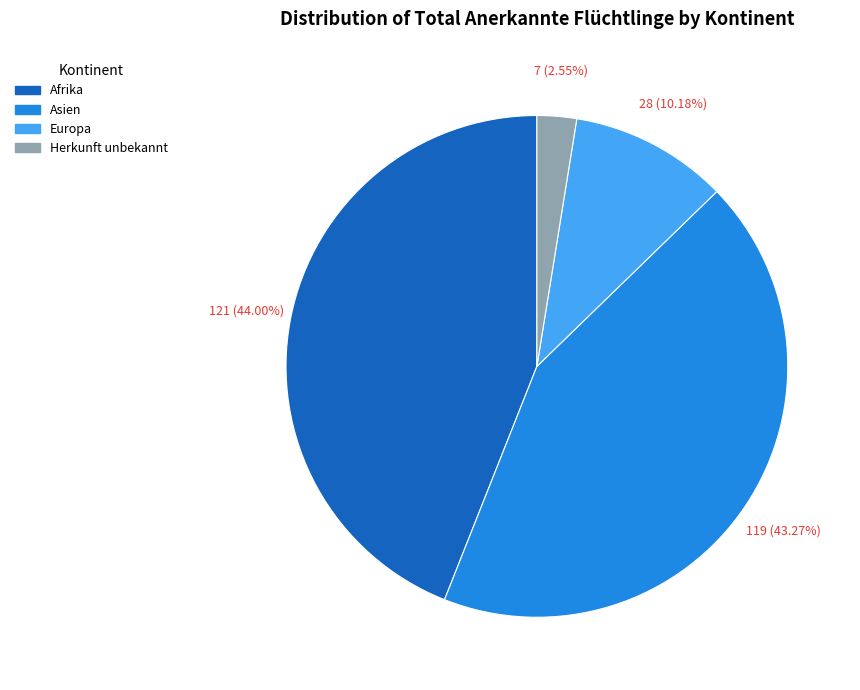

What is the total percentage of Europa and Herkunft unbekannt?

12.7%